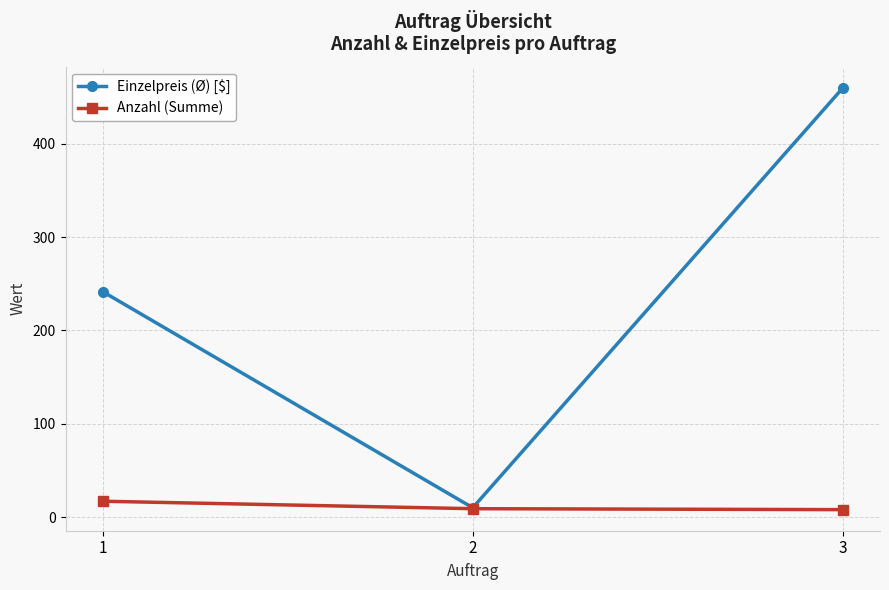

What is the value of the Anzahl (Summe) point at the 2nd from the left?

9.0